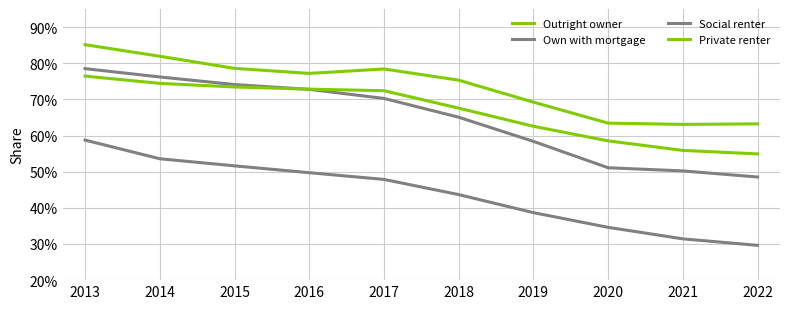

Is this an area chart (filled region under the line)?

No